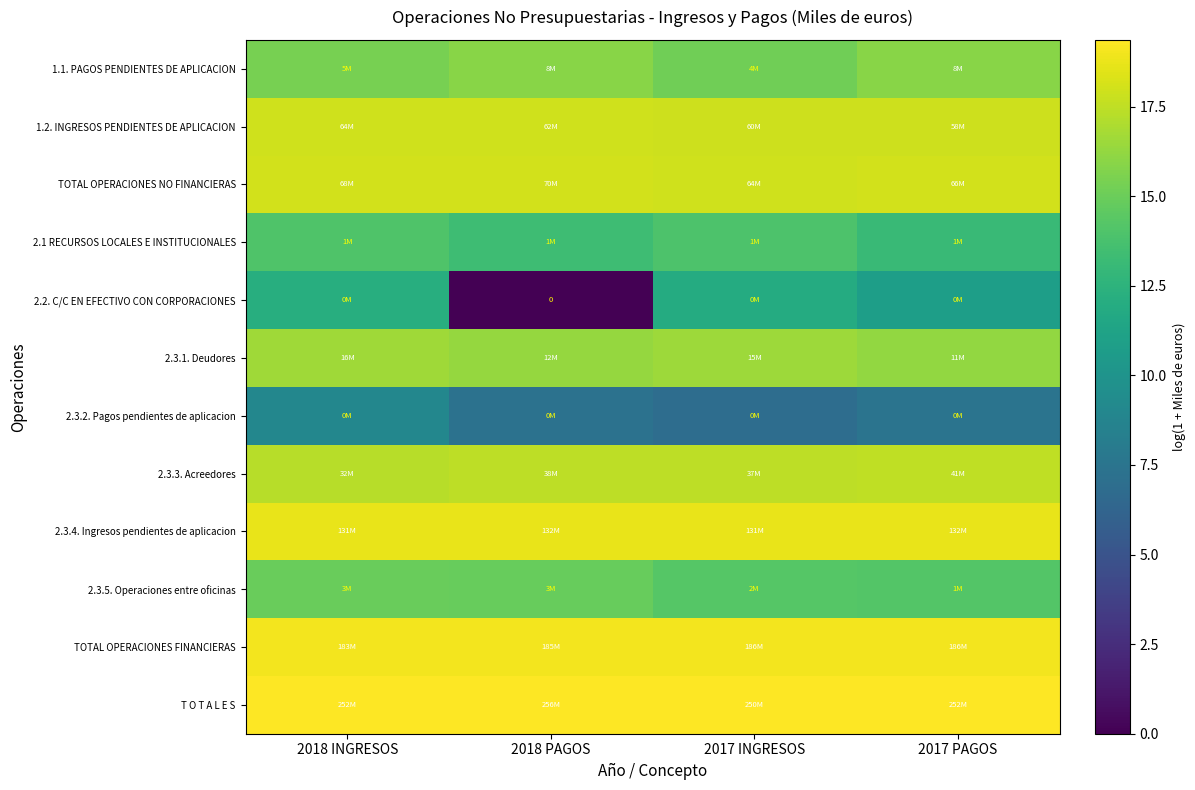

True or false: TOTAL OPERACIONES NO FINANCIERAS has a value of 18.1 at 2018 PAGOS.

True